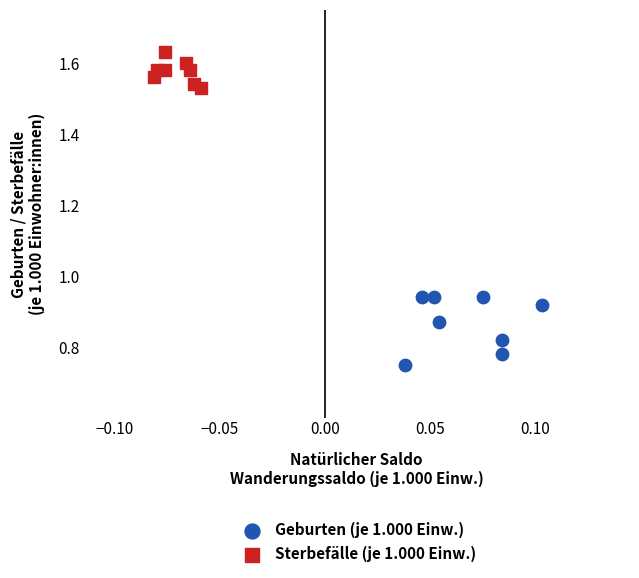

Which series contains the highest Y value?

Sterbefälle (je 1.000 Einw.)